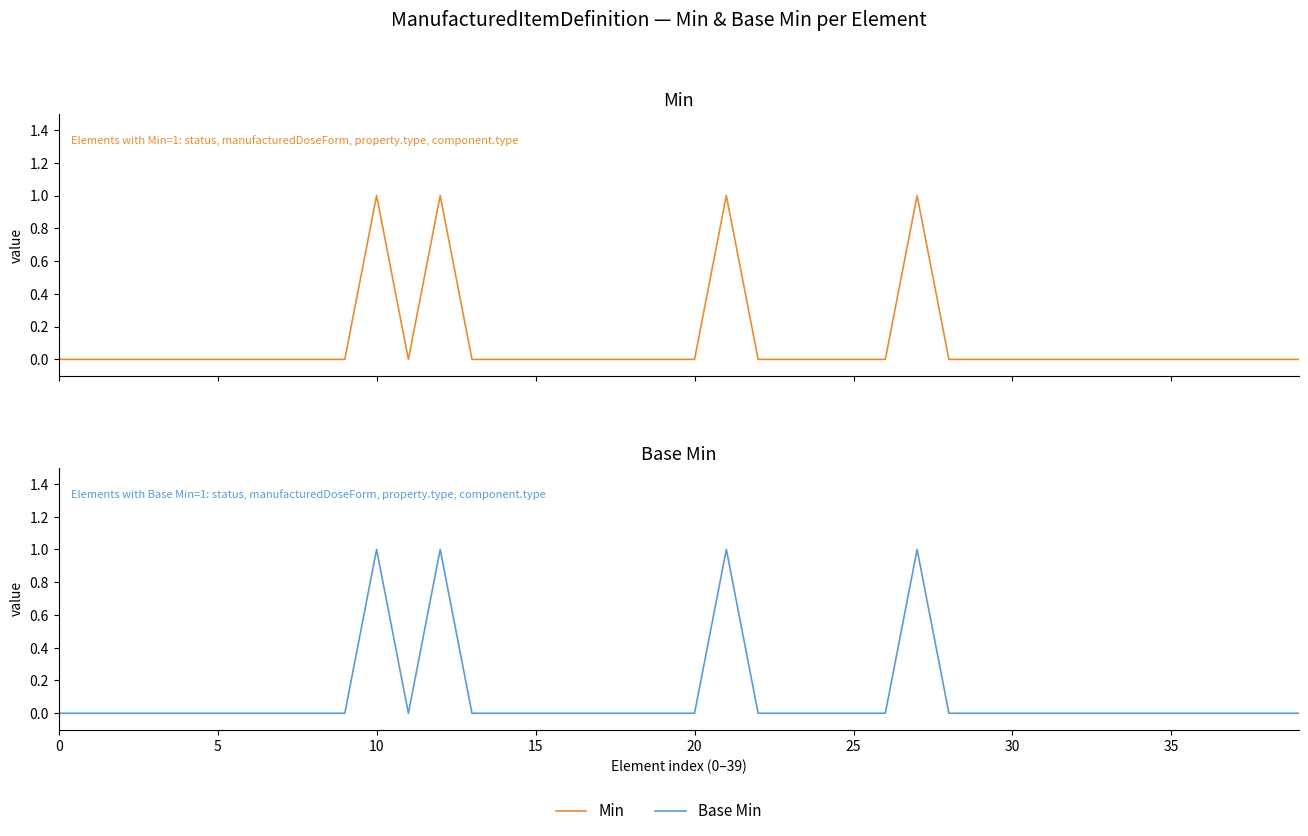

True or false: Base Min has a value of 0 at 38.

True